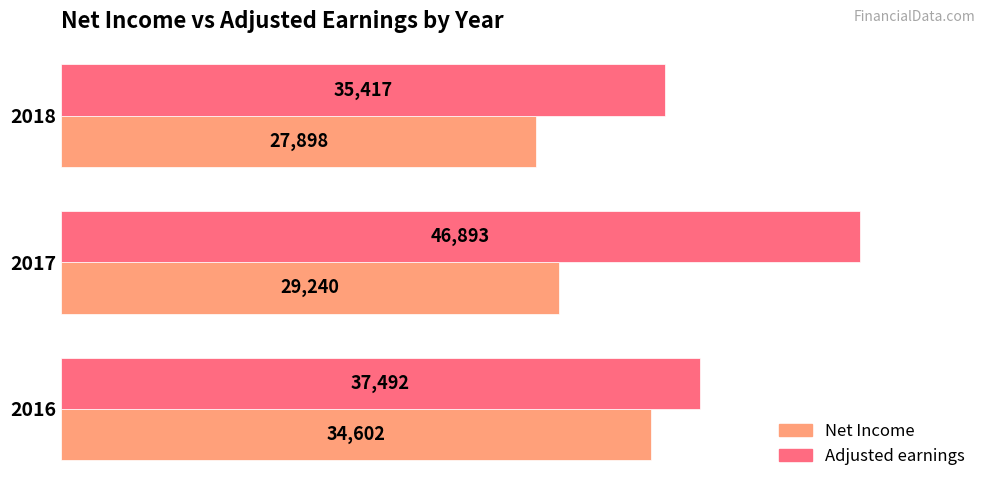

What is the minimum value for Net Income?

27898